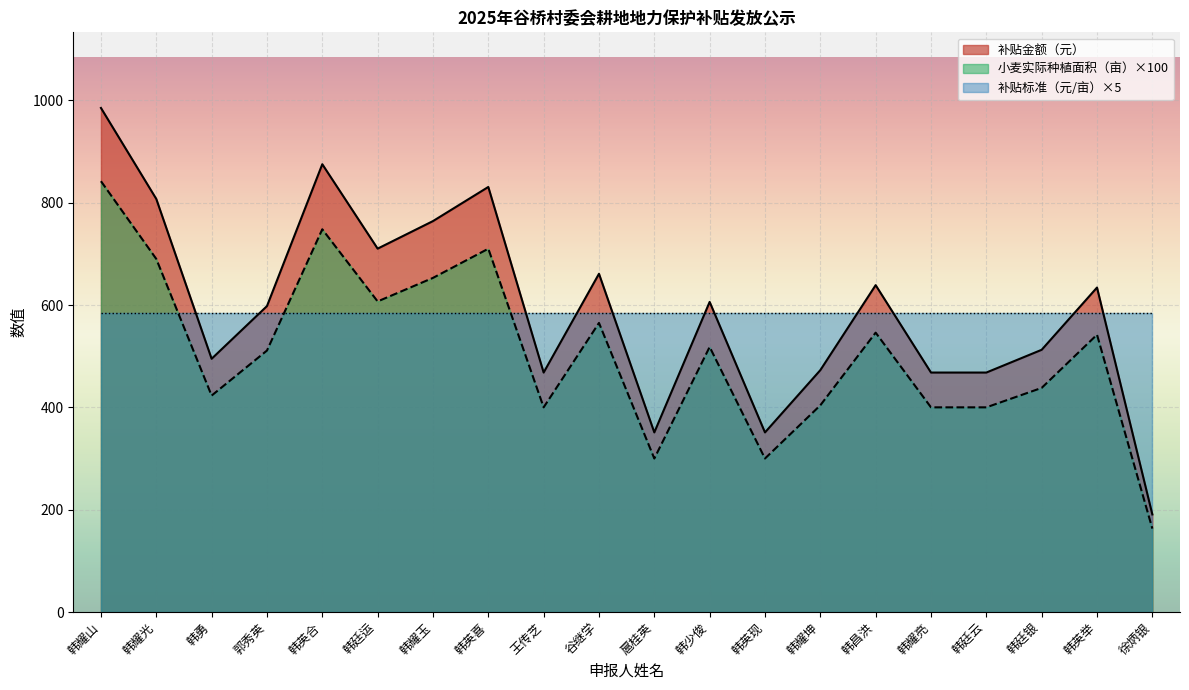

True or false: 补贴金额（元） and 小麦实际种植面积（亩） cross at least once.

False